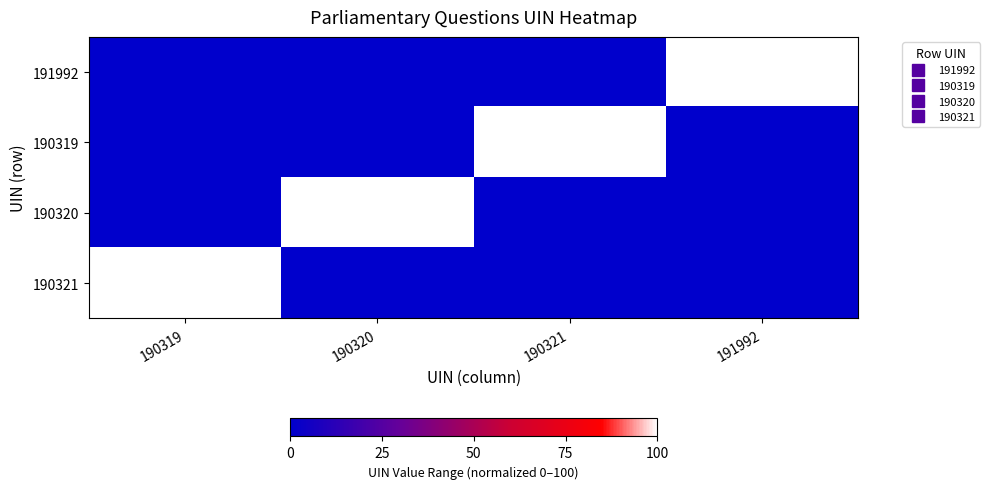

Which series changed the most between 190320 and 190321?

190320